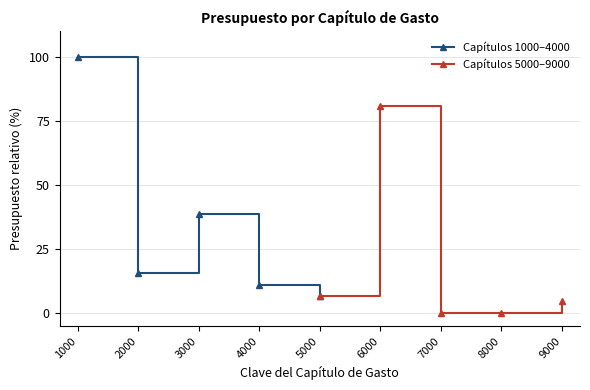

What is the value of the Capítulos 1000–4000 point at the 3rd from the left?

38.7